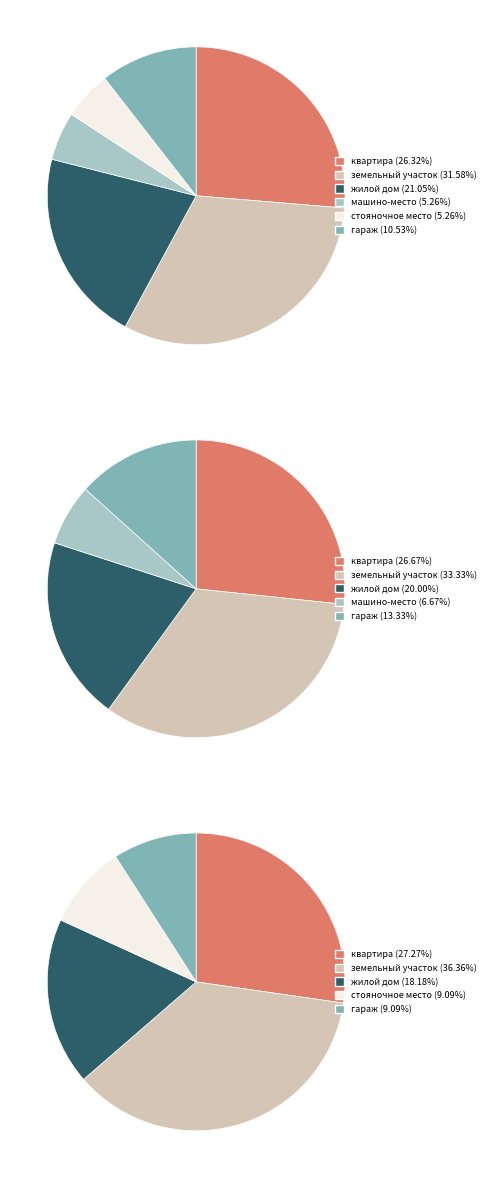

True or false: квартира accounts for 26% of the total.

True